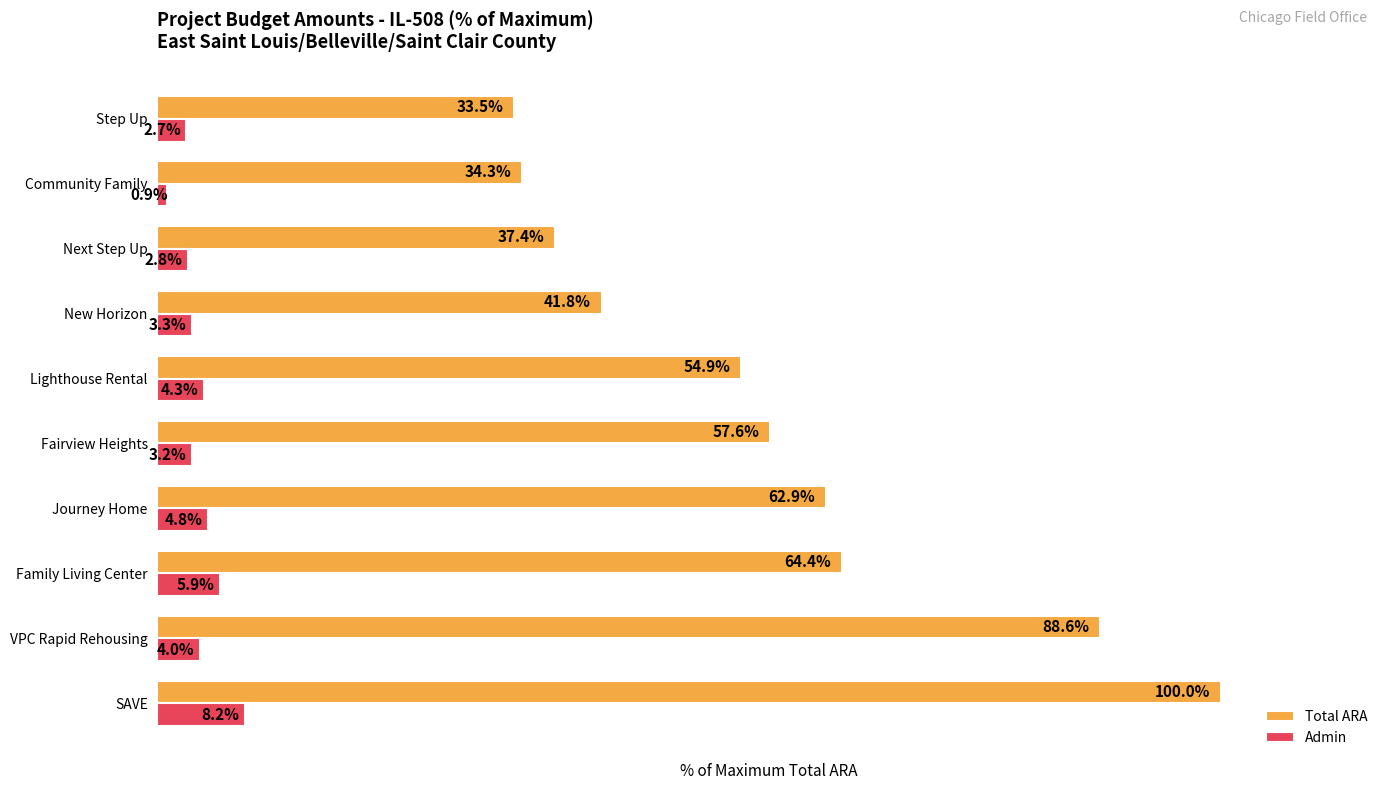

Which series has the widest spread of values?

Total ARA